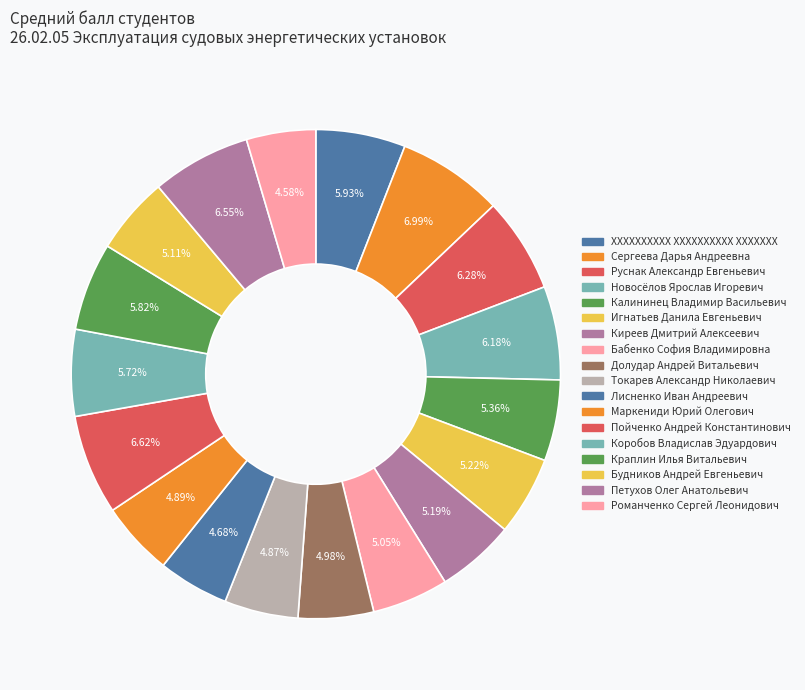

To the nearest percent, what is the difference between the Романченко Сергей Леонидович and Коробов Владислав Эдуардович slice percentages?

1%